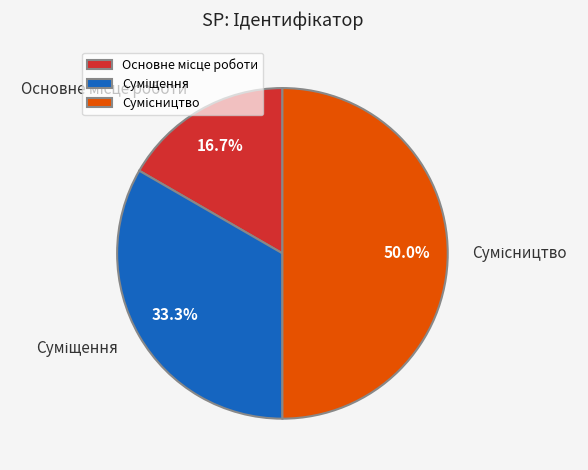

Is there any slice that represents more than half of the pie?

No